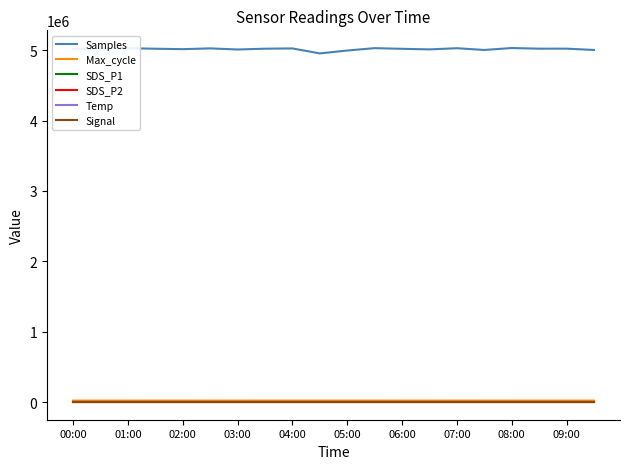

Which series has the widest spread of values?

Samples